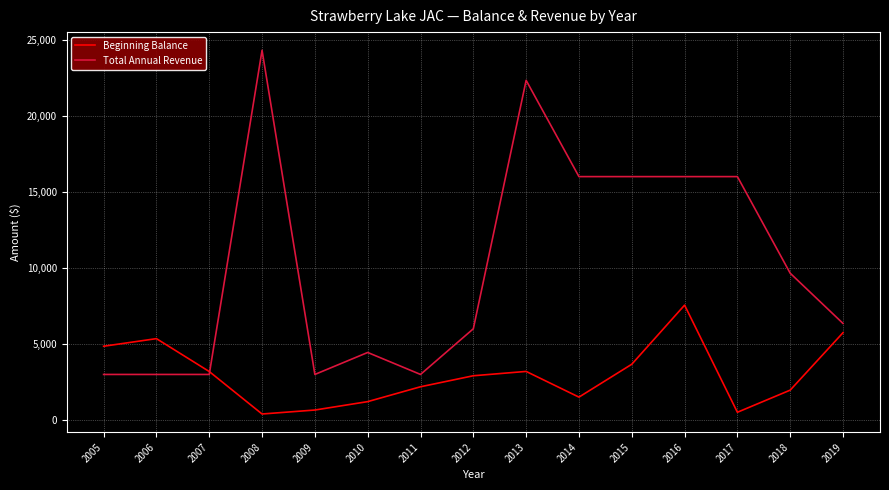

Is this an area chart (filled region under the line)?

No